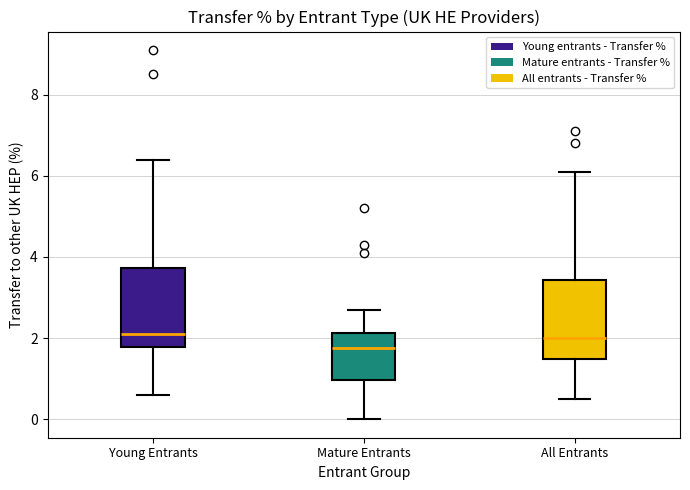

Which box's median line is the lowest?

Mature Entrants